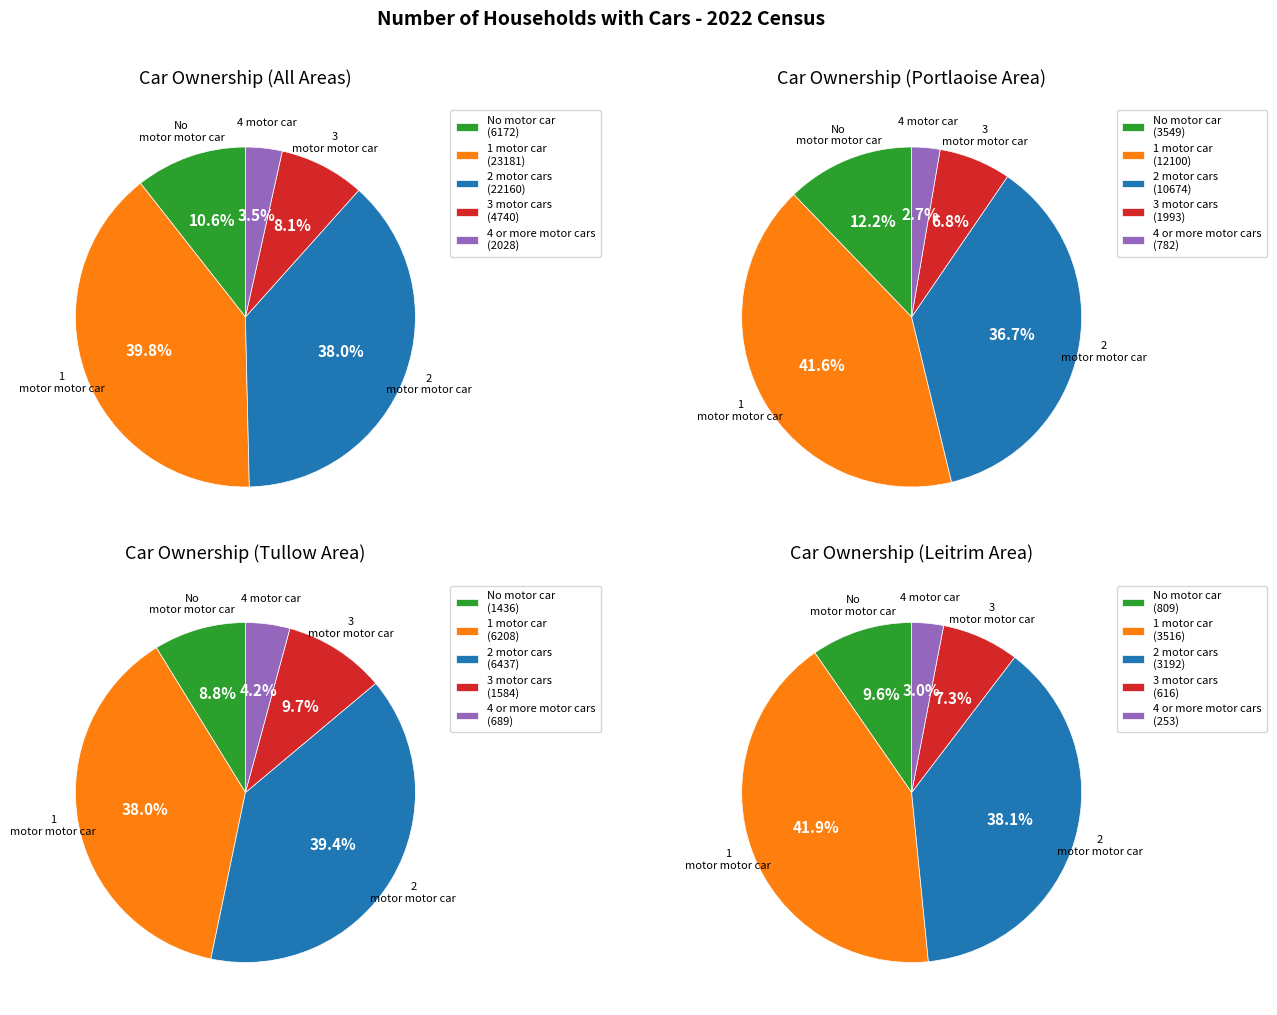

True or false: Carlow accounts for 1% of the total.

False